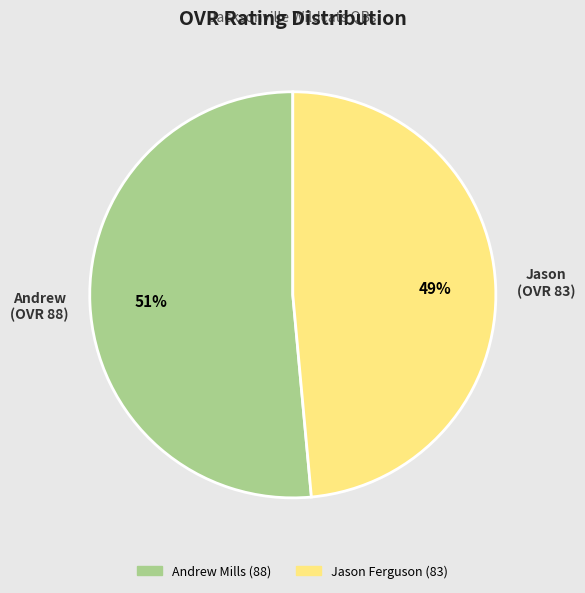

To the nearest percent, what is the average slice percentage?

50%